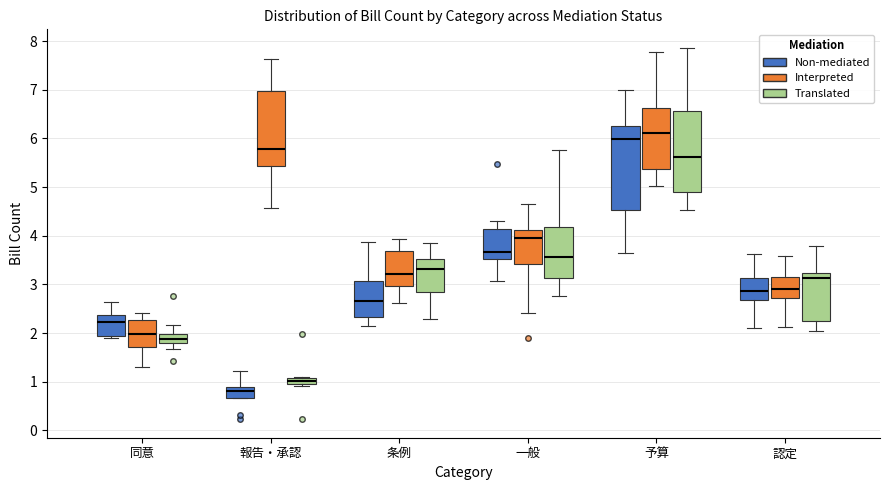

Which box's median line is the highest?

予算 (Interpreted)